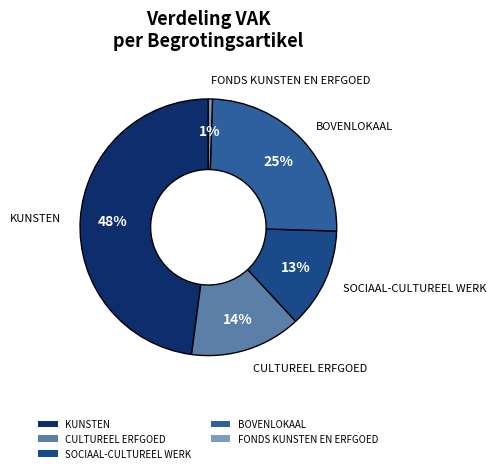

Does SOCIAAL-CULTUREEL WERK account for over 50% of the chart?

No